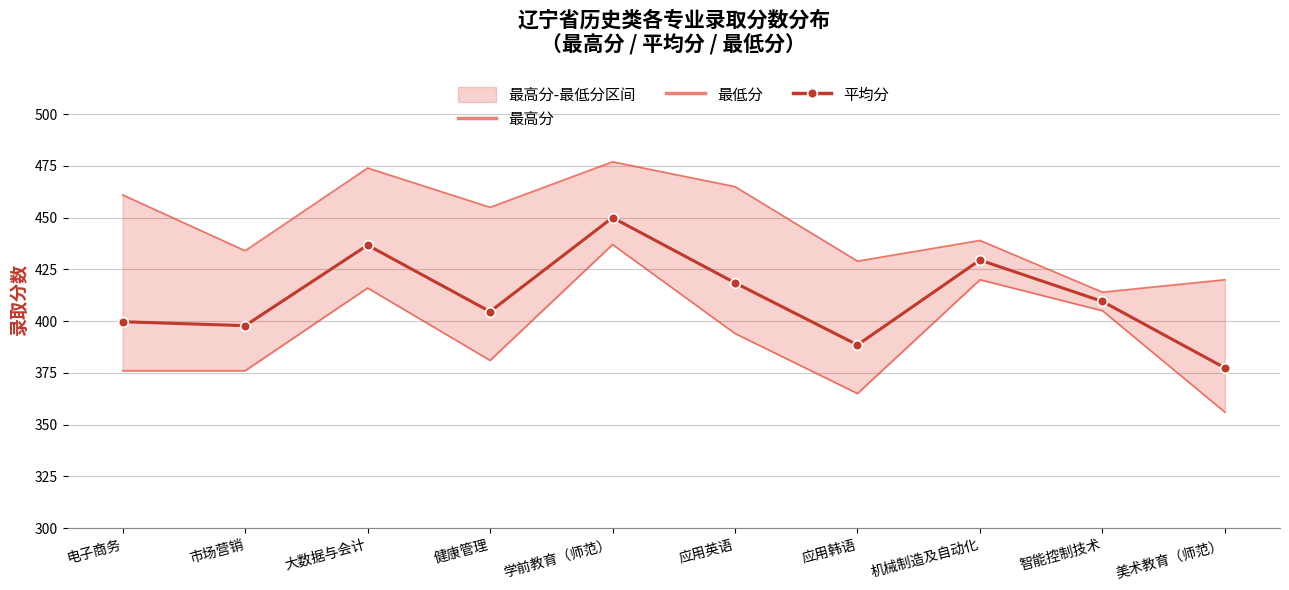

How many interior local peaks does the 最低分 series have?

3